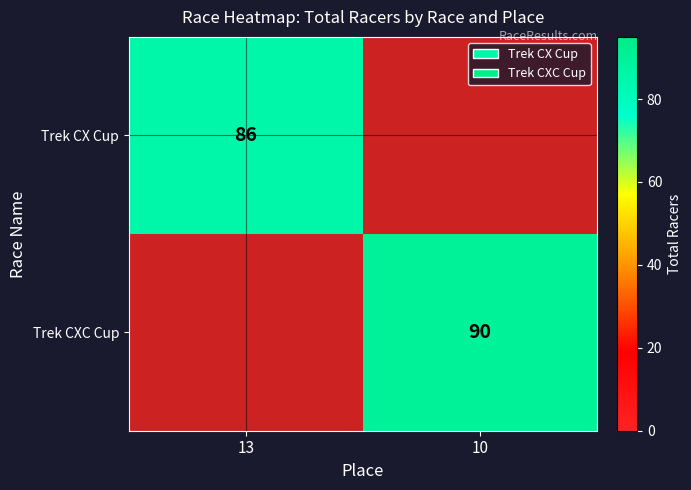

How many data points does each series have?

2